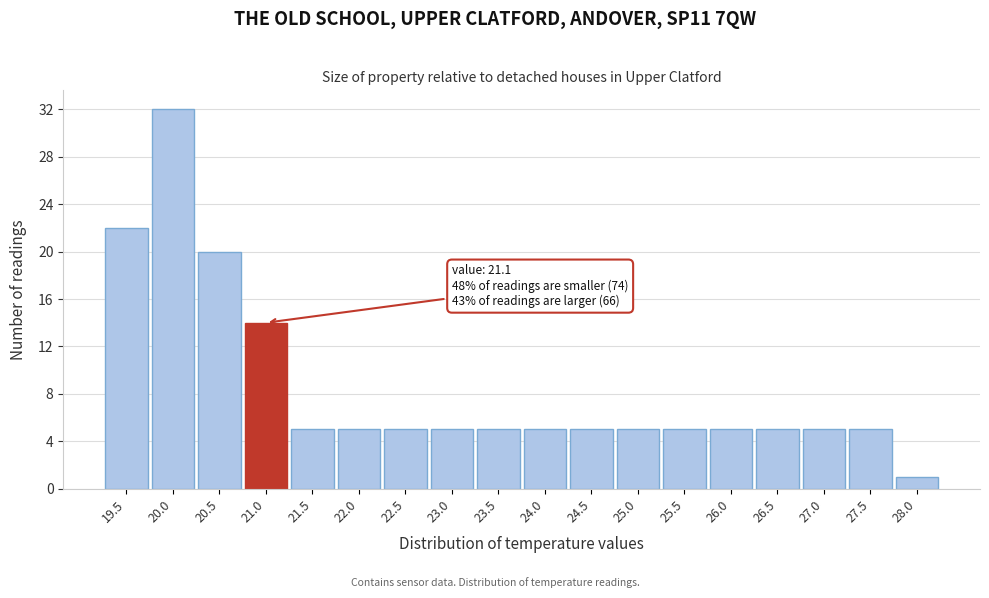

Reading left to right, what are all the values shown in this chart?

22	32	20	14	5	5	5	5	5	5	5	5	5	5	5	5	5	1